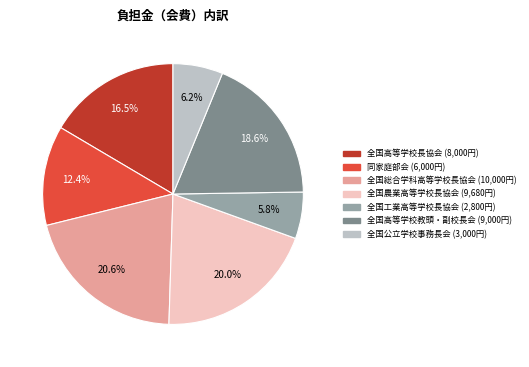

How many slices are in this pie chart?

7